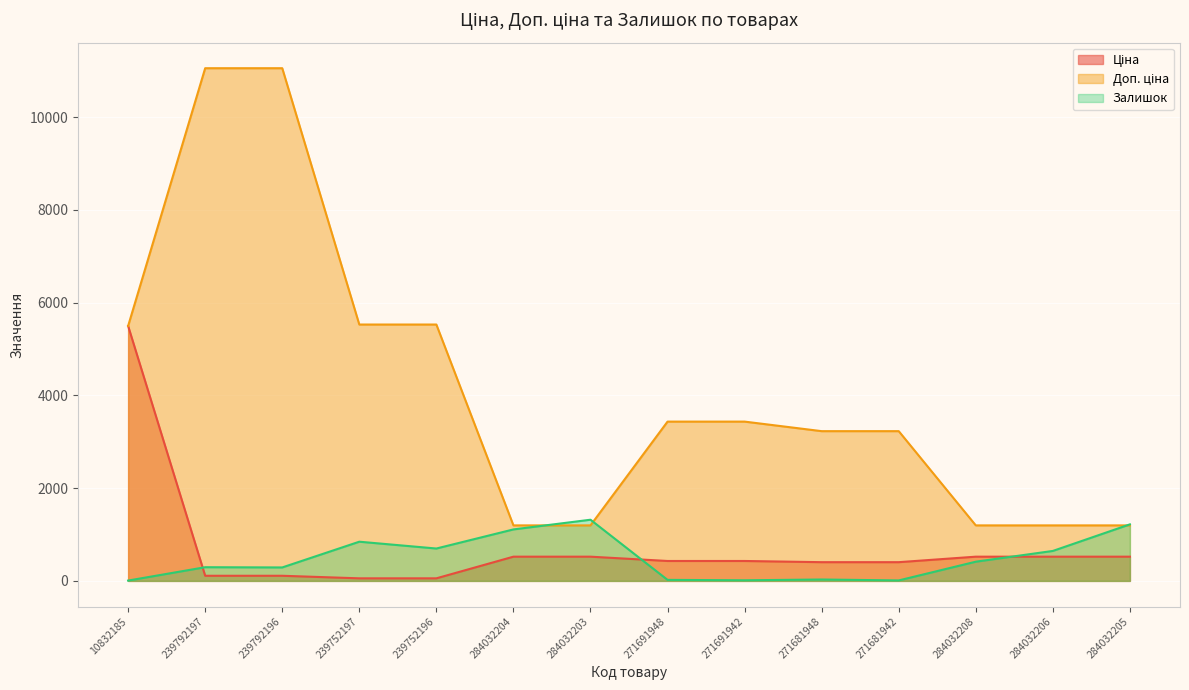

Which series ends up on top after the final intersection of Залишок and Ціна?

Залишок